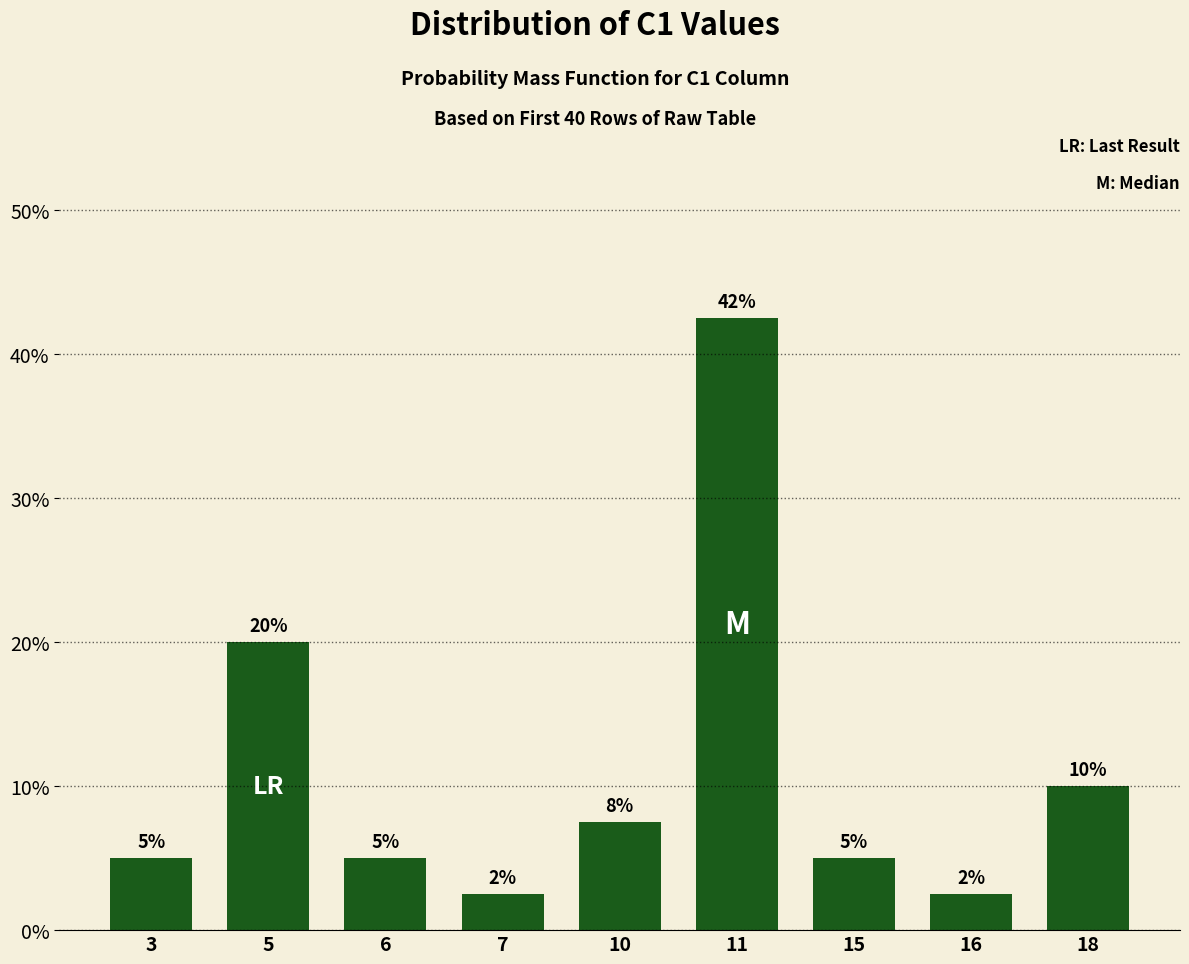

What is the value of the 4th bar from the left?

2.5